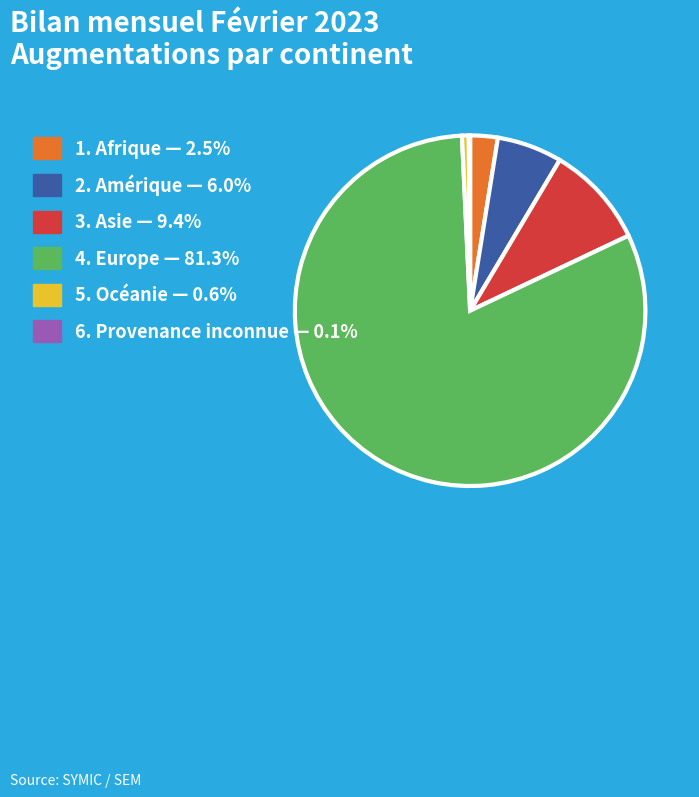

Does any single category account for the majority?

Yes